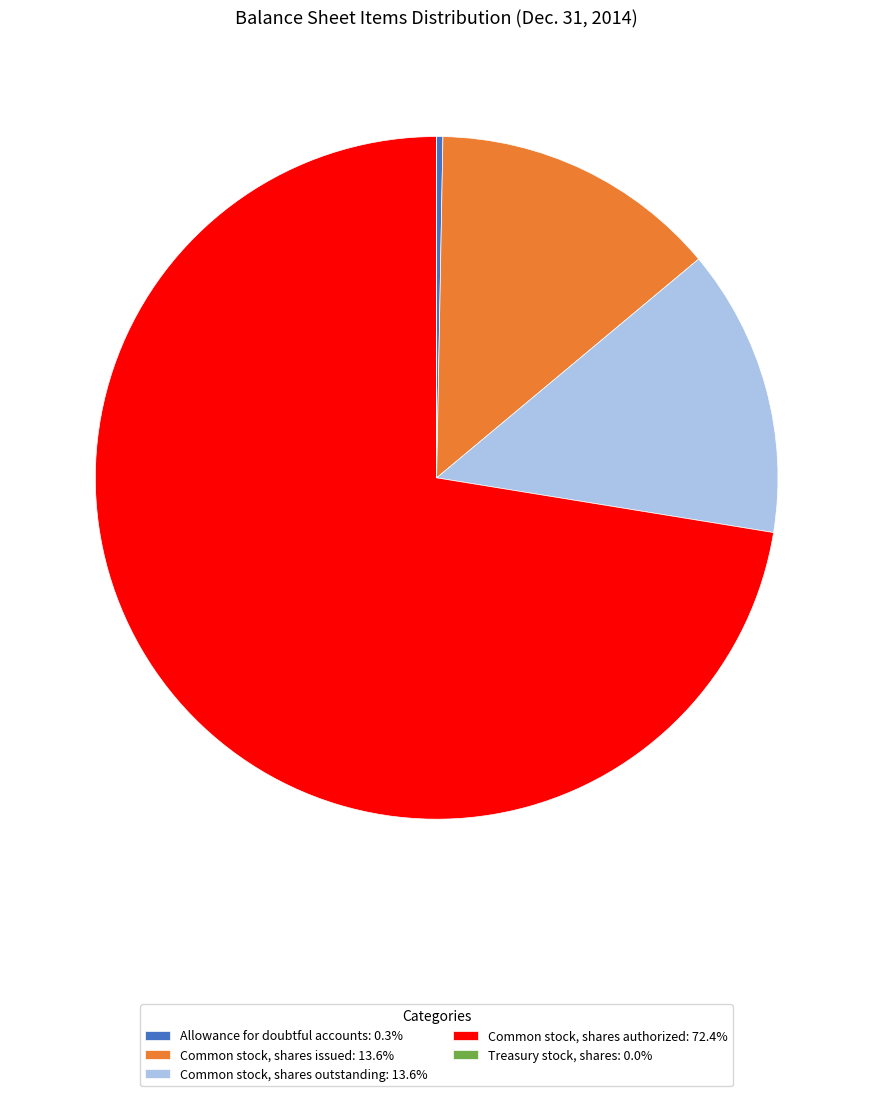

Do Common stock, shares authorized: 72.4% and Common stock, shares issued: 13.6% together represent more than half of the pie?

Yes